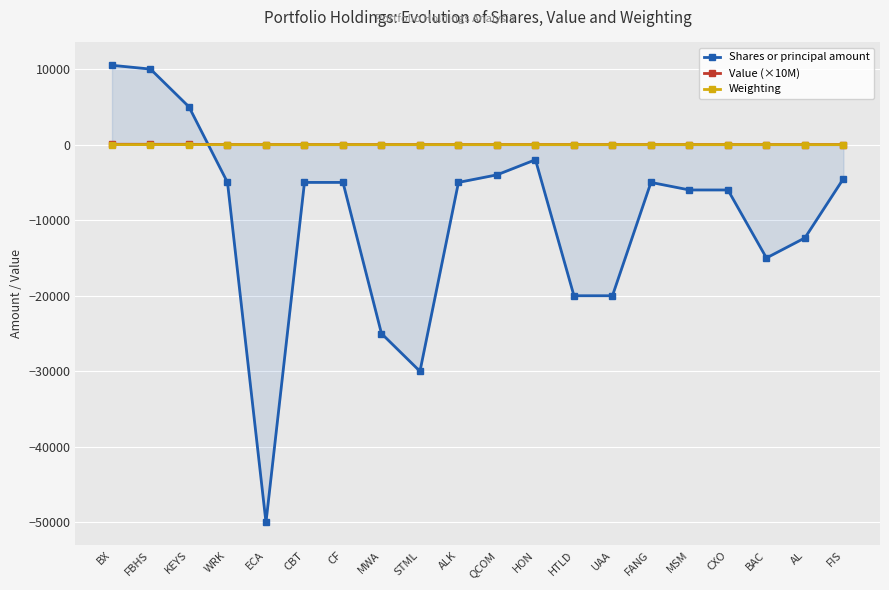

At which category is the sum across all series the highest?

BX